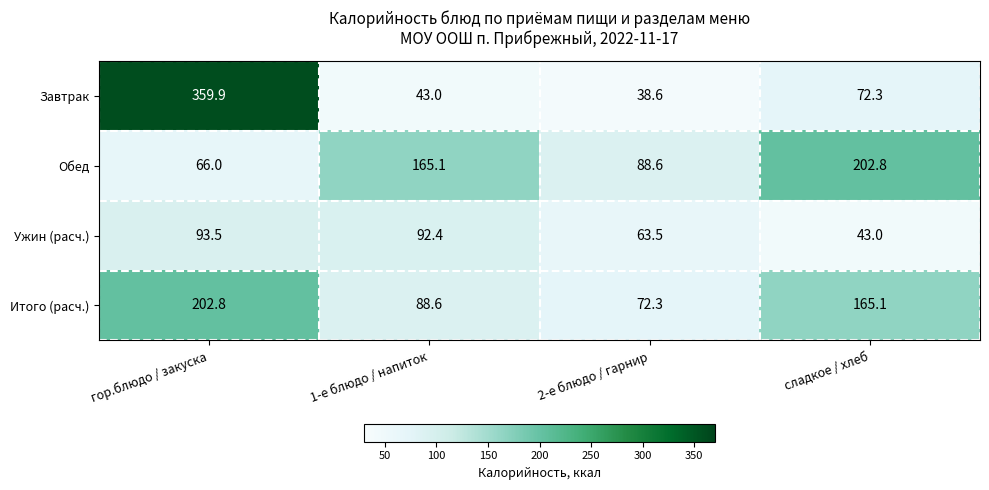

Rank the categories by Завтрак value from lowest to highest.

2-е блюдо / гарнир, 1-е блюдо / напиток, сладкое / хлеб, гор.блюдо / закуска